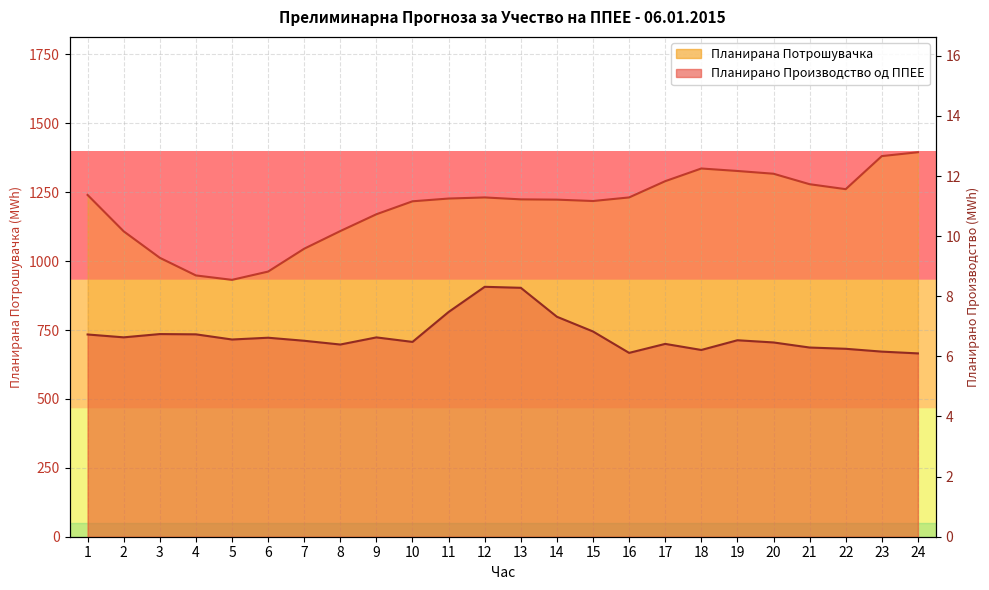

What is the approximate value of Планирано Производство од ППЕЕ at 23?

6.2